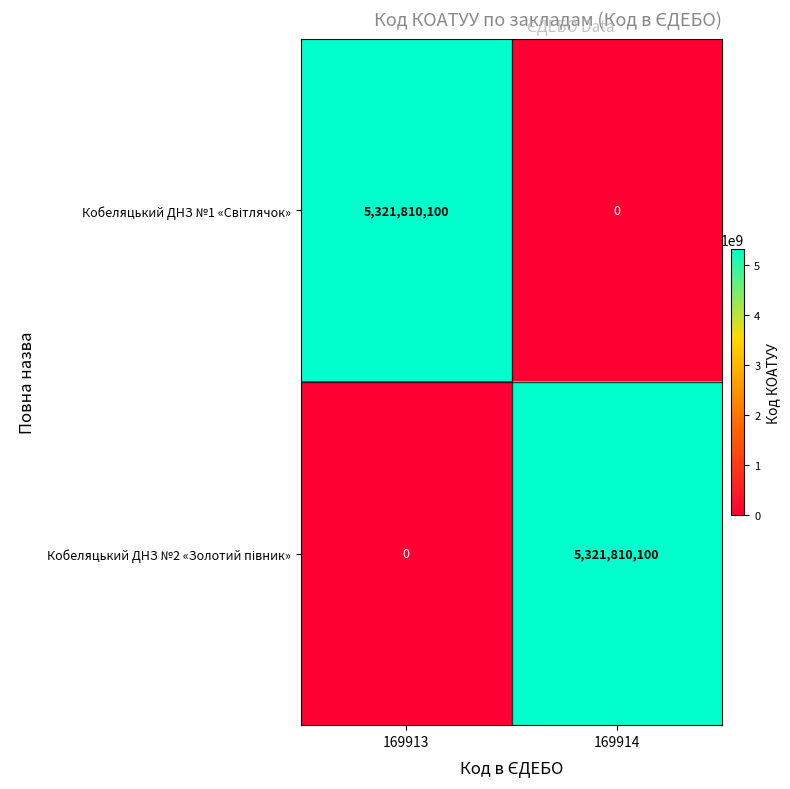

What is the spread (max minus min) of values at 169913?

5321810100